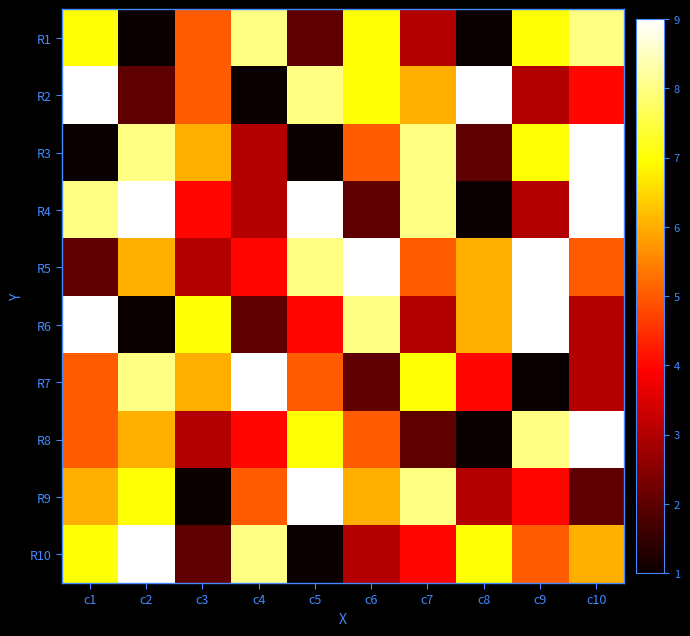

Reading left to right, transcribe all the data shown in this chart.

R1: c1=7	c2=1	c3=5	c4=8	c5=2	c6=7	c7=3	c8=1	c9=7	c10=8
R2: c1=9	c2=2	c3=5	c4=1	c5=8	c6=7	c7=6	c8=9	c9=3	c10=4
R3: c1=1	c2=8	c3=6	c4=3	c5=1	c6=5	c7=8	c8=2	c9=7	c10=9
R4: c1=8	c2=9	c3=4	c4=3	c5=9	c6=2	c7=8	c8=1	c9=3	c10=9
R5: c1=2	c2=6	c3=3	c4=4	c5=8	c6=9	c7=5	c8=6	c9=9	c10=5
R6: c1=9	c2=1	c3=7	c4=2	c5=4	c6=8	c7=3	c8=6	c9=9	c10=3
R7: c1=5	c2=8	c3=6	c4=9	c5=5	c6=2	c7=7	c8=4	c9=1	c10=3
R8: c1=5	c2=6	c3=3	c4=4	c5=7	c6=5	c7=2	c8=1	c9=8	c10=9
R9: c1=6	c2=7	c3=1	c4=5	c5=9	c6=6	c7=8	c8=3	c9=4	c10=2
R10: c1=7	c2=9	c3=2	c4=8	c5=1	c6=3	c7=4	c8=7	c9=5	c10=6